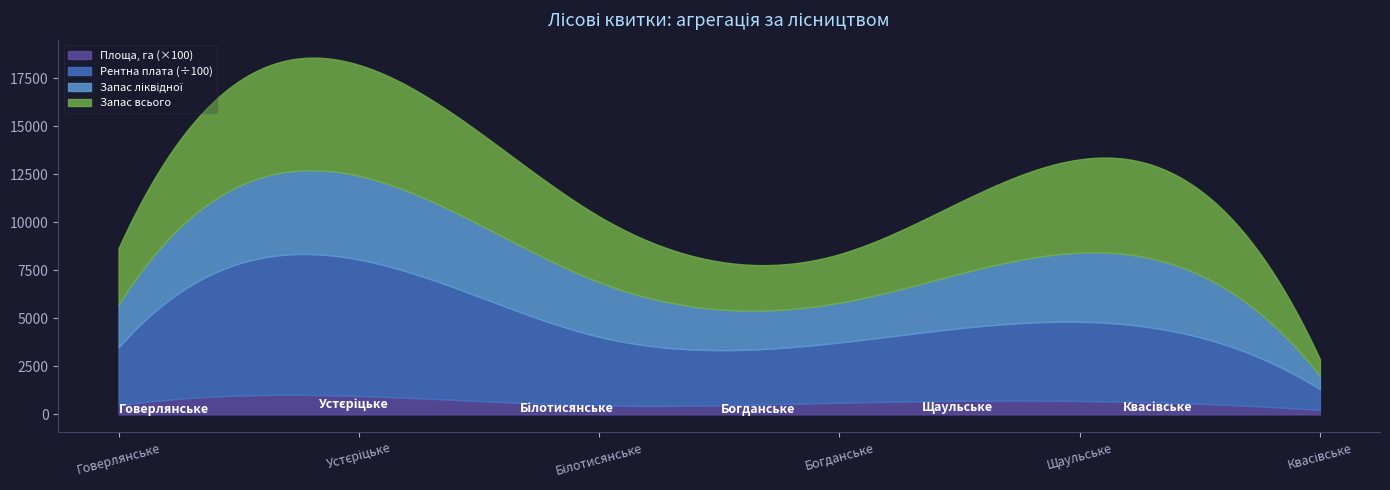

The value of Запас всього at 21 is 233.2. True or false?

False